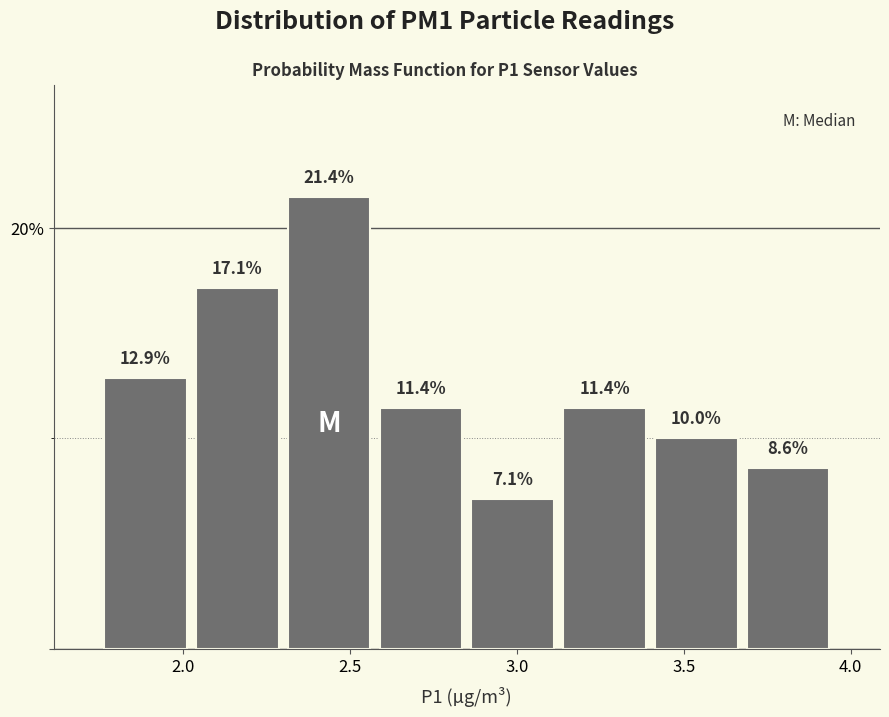

How tall is the bar that spans 1.750 to 2.025 on the x-axis? The bar edges are not printed on the chart, so give them approximately, as read against the axis.

12.9